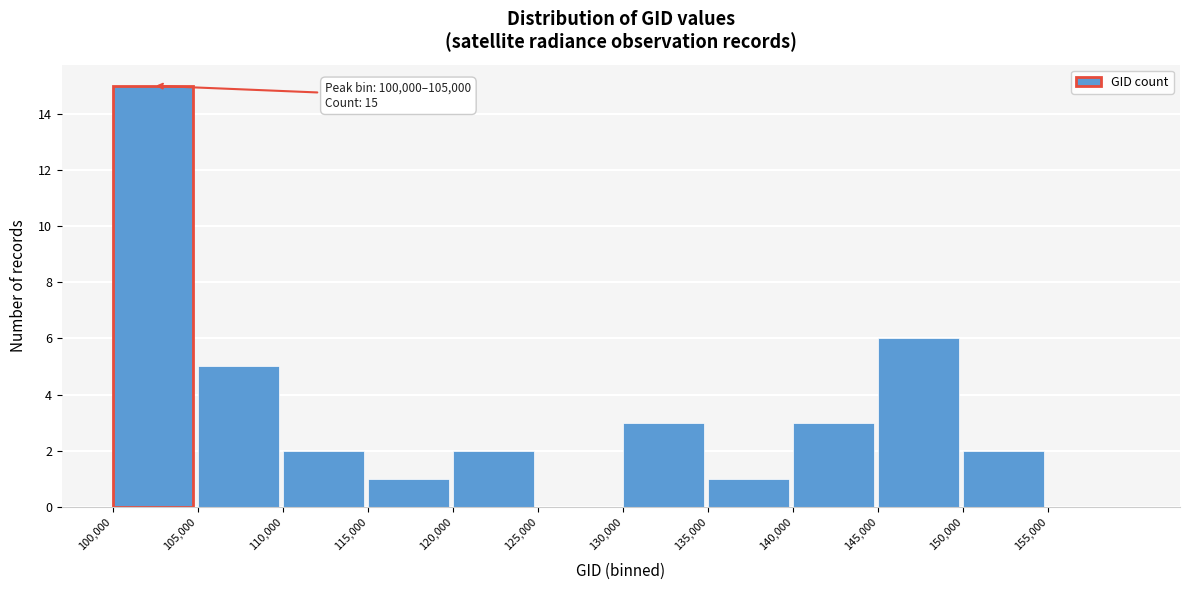

Over which range of the x-axis is the bar tallest?

100000 to 105000